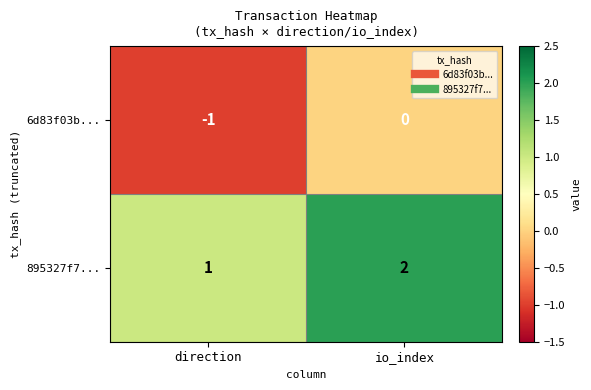

The value of 895327f7... at io_index is 3. True or false?

False